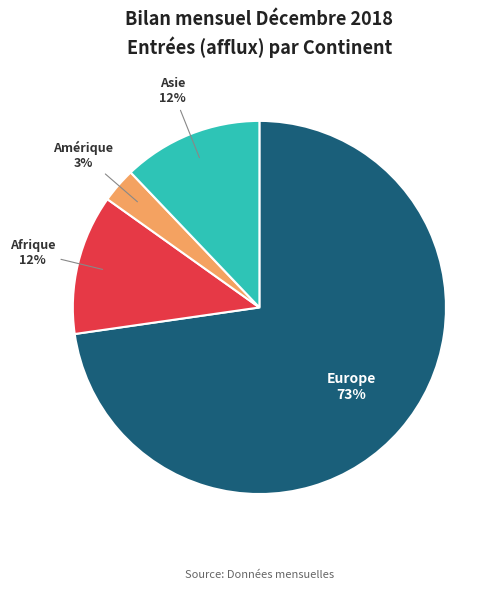

Is the sum of Amérique and Asie greater than half?

No